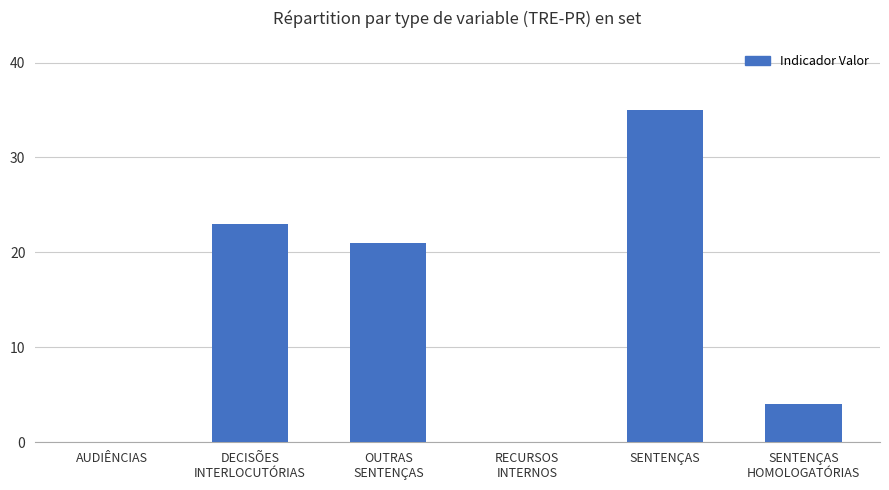

Where does the data first go above 21?

DECISÕES
INTERLOCUTÓRIAS